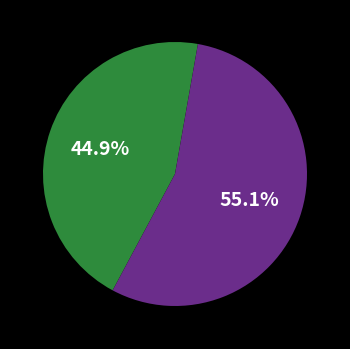

How many slices are in this pie chart?

2